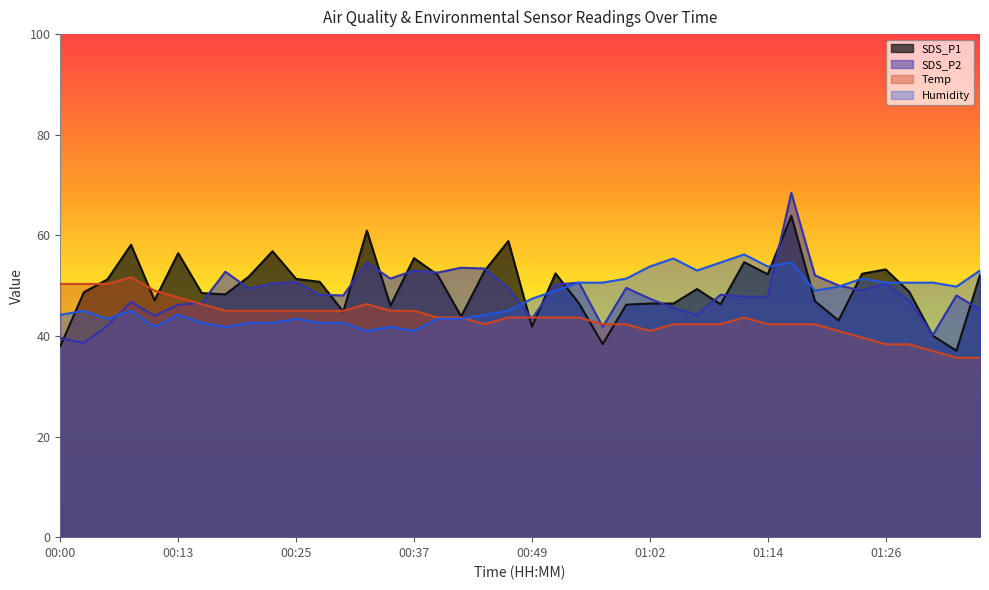

Reading right to left, what are all the values shown in this chart?

SDS_P1: 52.1	37.1	40.0	48.8	53.2	52.4	43.1	46.9	63.9	52.3	54.7	46.3	49.3	46.4	46.4	46.2	38.4	46.4	52.4	41.9	58.9	53.0	43.9	52.1	55.5	46.0	60.9	44.8	50.8	51.3	56.8	51.8	48.3	48.5	56.5	47.1	58.1	51.2	48.7	38.0
SDS_P2: 45.2	48.0	40.2	47.0	50.4	49.0	50.0	52.0	68.4	47.8	47.8	48.2	44.2	45.6	47.4	49.6	41.8	50.6	50.2	43.4	49.6	53.4	53.6	52.6	53.0	51.4	54.6	48.0	48.2	50.8	50.4	49.4	52.8	46.6	46.2	44.0	46.8	42.0	38.6	39.6
Temp: 35.7	35.7	37.0	38.3	38.3	39.7	41.0	42.3	42.3	42.3	43.7	42.3	42.3	42.3	41.0	42.3	42.3	43.7	43.7	43.7	43.7	42.3	43.7	43.7	45.0	45.0	46.3	45.0	45.0	45.0	45.0	45.0	45.0	46.3	47.7	49.0	51.7	50.3	50.3	50.3
Humidity: 53.0	49.8	50.6	50.6	50.6	51.4	49.8	49.0	54.6	53.8	56.2	54.6	53.0	55.4	53.8	51.4	50.6	50.6	49.0	47.4	45.0	44.2	43.4	43.4	41.0	41.8	41.0	42.6	42.6	43.4	42.6	42.6	41.8	42.6	44.2	41.8	45.0	43.4	45.0	44.2